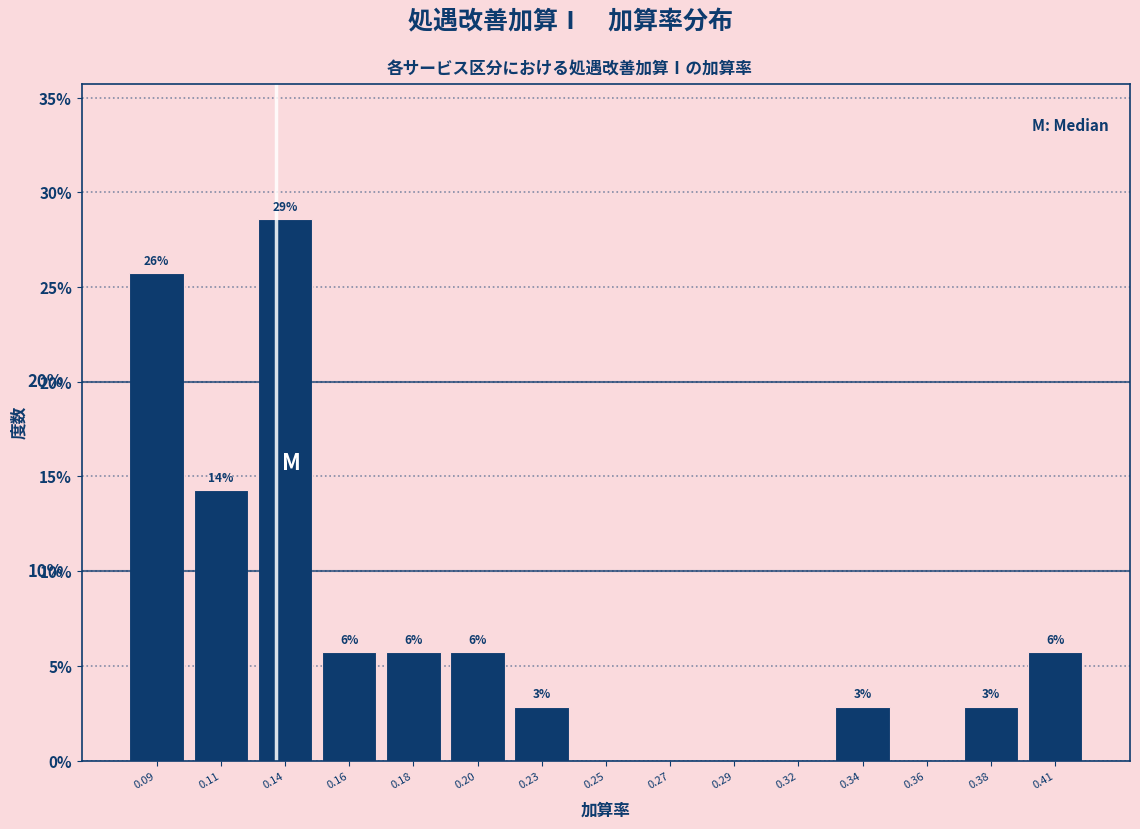

Are the bars horizontal?

No